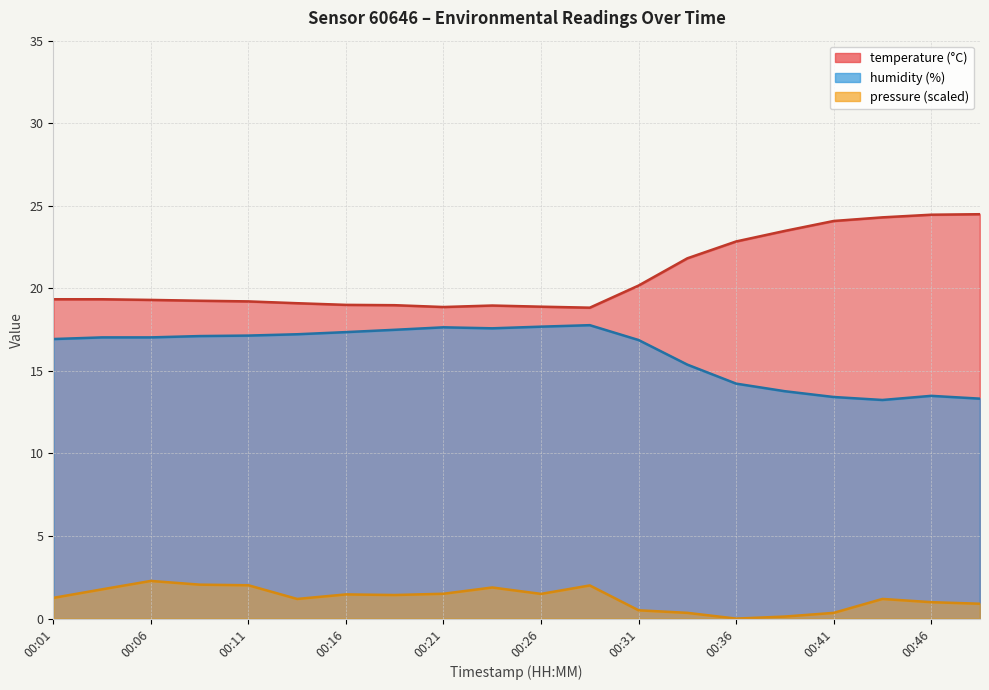

Reading left to right, what are all the values shown in this chart?

temperature: 19.3	19.3	19.3	19.2	19.2	19.1	19.0	19.0	18.9	19.0	18.9	18.8	20.2	21.8	22.8	23.5	24.1	24.3	24.5	24.5
humidity: 16.9	17.0	17.0	17.1	17.1	17.2	17.4	17.5	17.6	17.6	17.7	17.8	16.9	15.4	14.2	13.8	13.4	13.2	13.5	13.3
pressure_scaled: 1.3	1.8	2.3	2.1	2.0	1.2	1.5	1.4	1.5	1.9	1.5	2.0	0.5	0.3	0.0	0.1	0.3	1.2	1.0	0.9